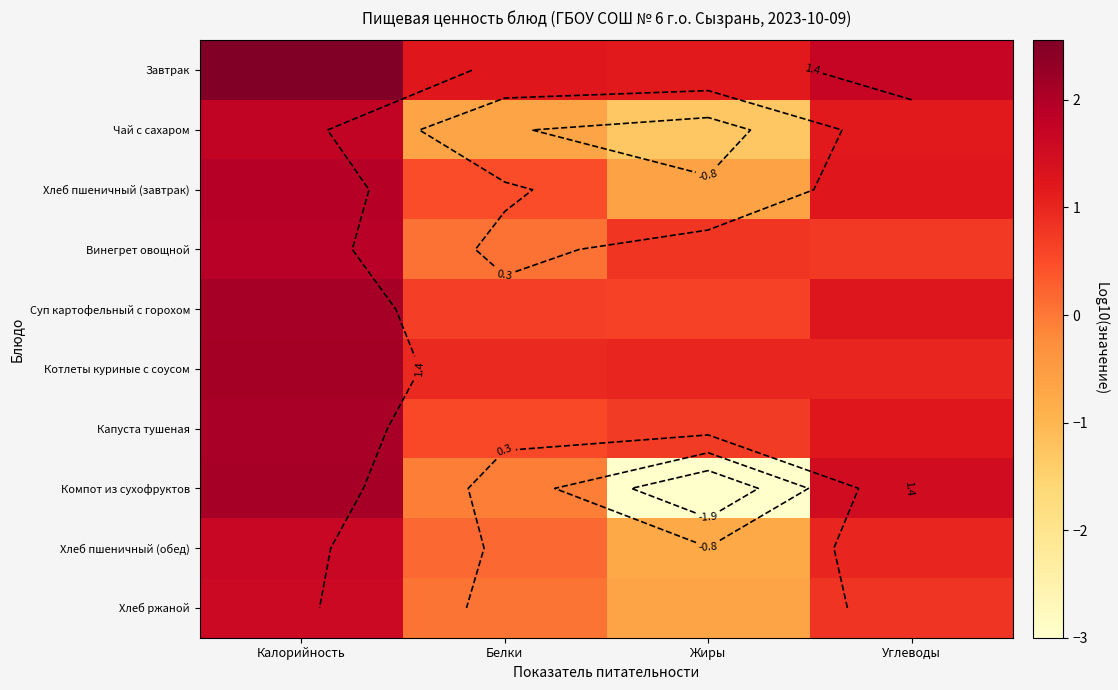

Which has a higher value, Углеводы or Калорийность?

Калорийность